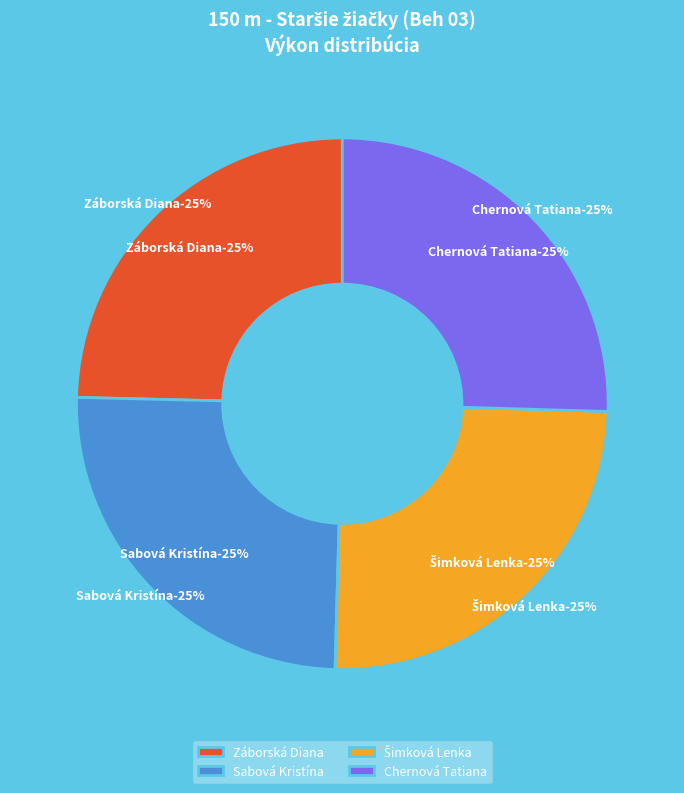

To the nearest percent, what percentage of the pie is Chernová Tatiana?

25%